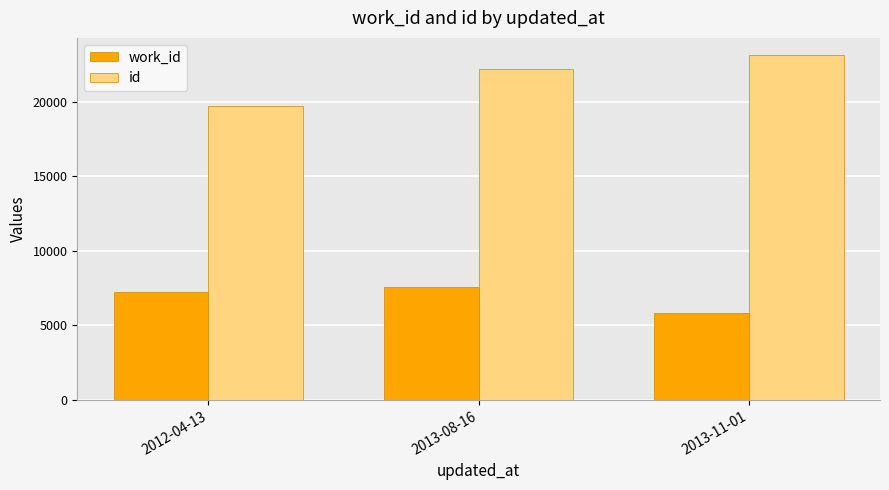

What position from the left is 2013-08-16?

2